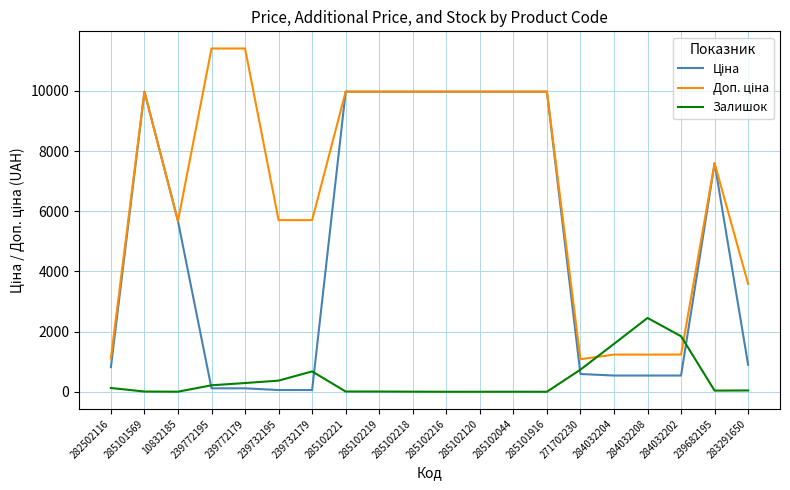

What is the maximum value shown in the chart?

11410.0